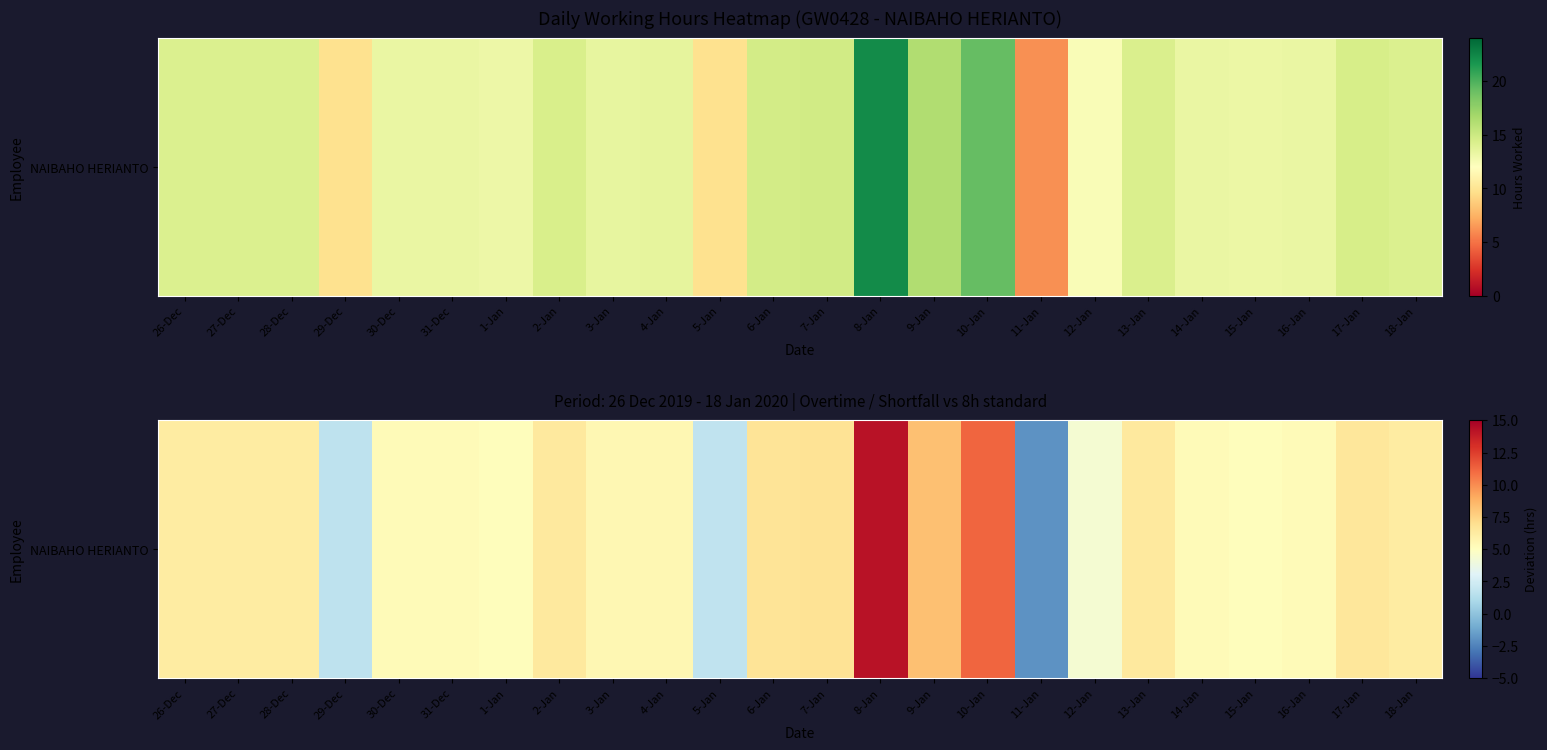

What is the maximum value shown in the chart?

14.2